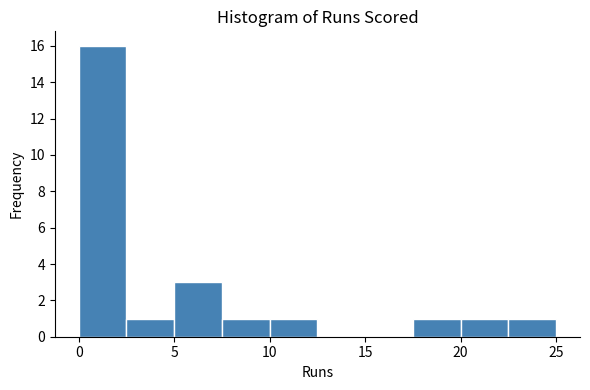

What is the height of the bar covering 5.0 to 7.5 on the x-axis? The values are not printed on the chart, so give them approximately, as read against the axis.

3